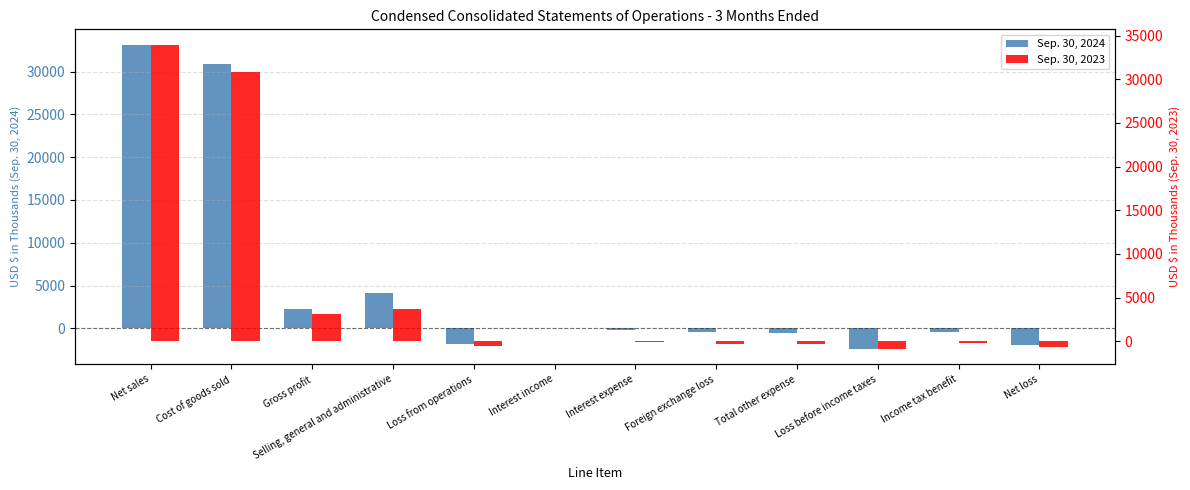

How many groups of bars are there?

12